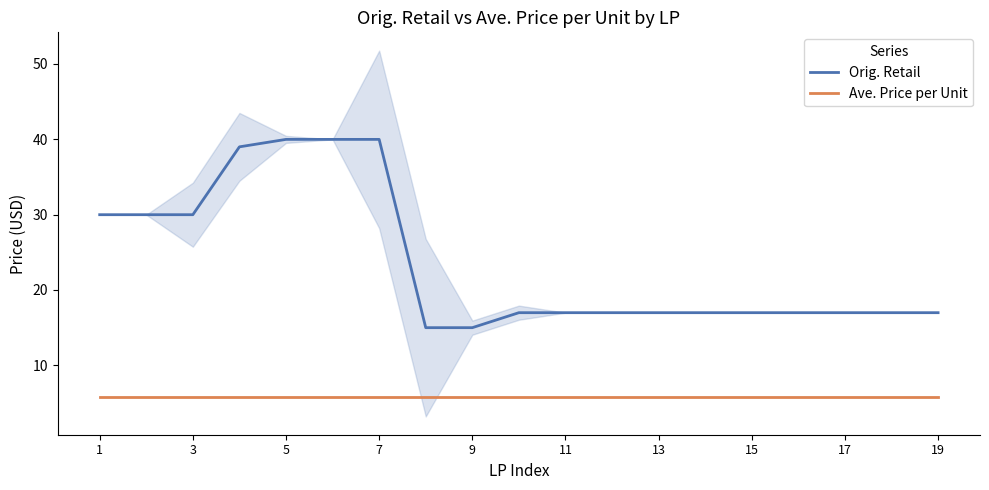

How many series are shown in this chart?

2